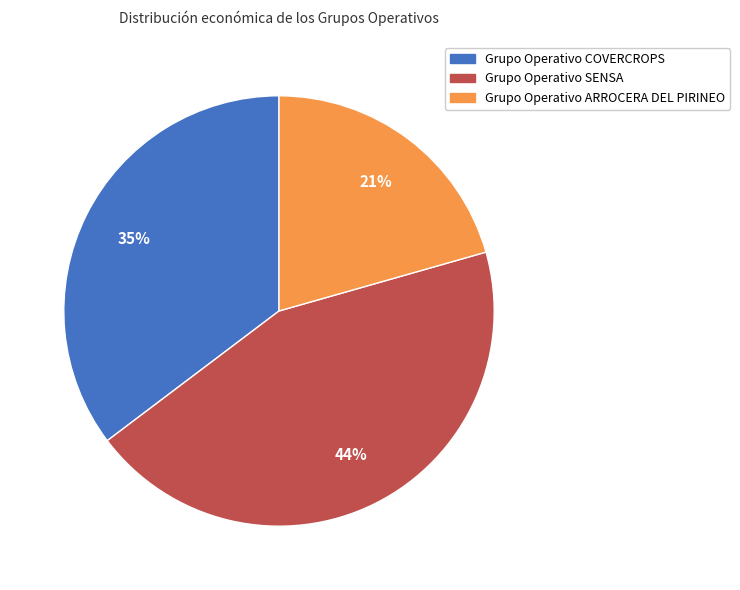

What percentage is the Grupo Operativo SENSA slice, to the nearest percent?

44%